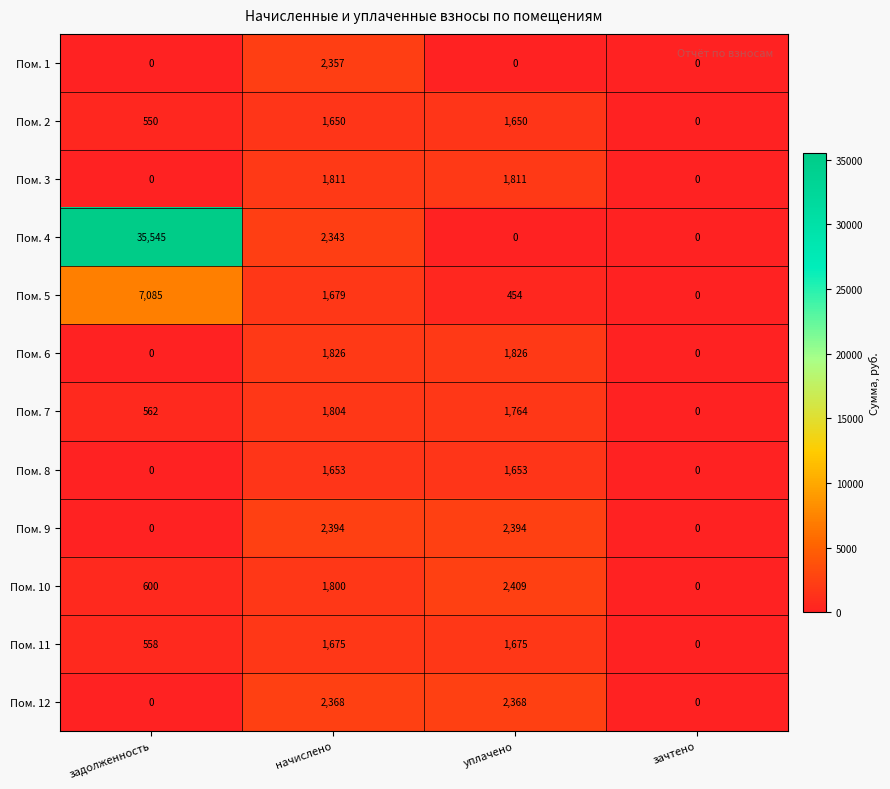

Count the Пом. 1 values in the range 0 to 2357.

4